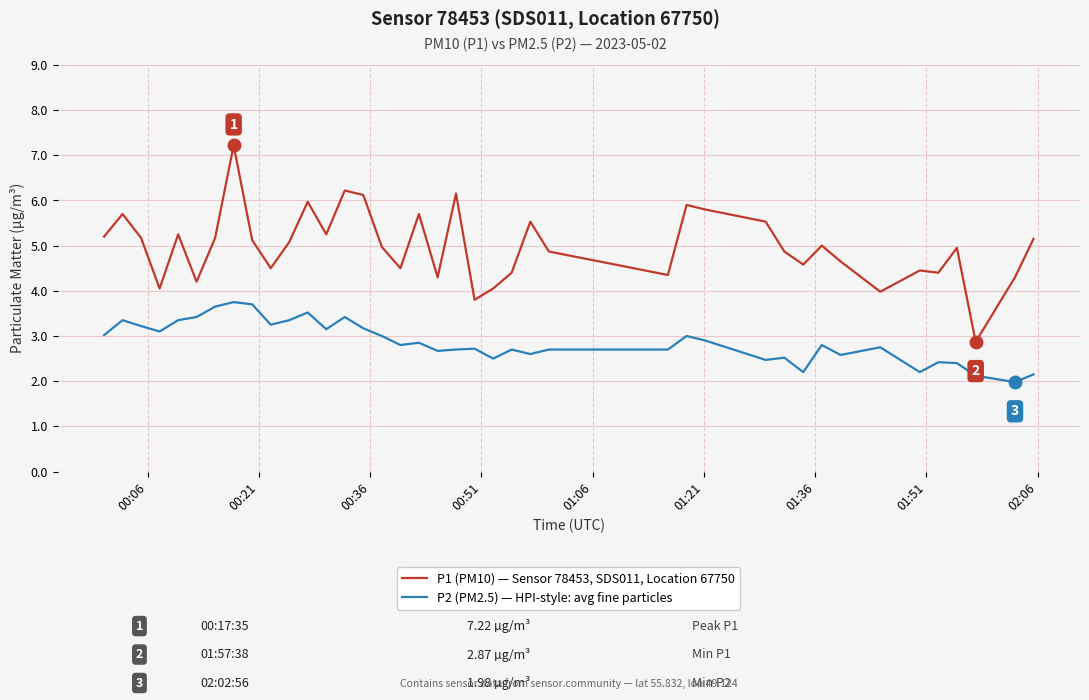

Which series has the largest total across all categories?

P1 (PM10) — Sensor 78453, SDS011, Location 67750